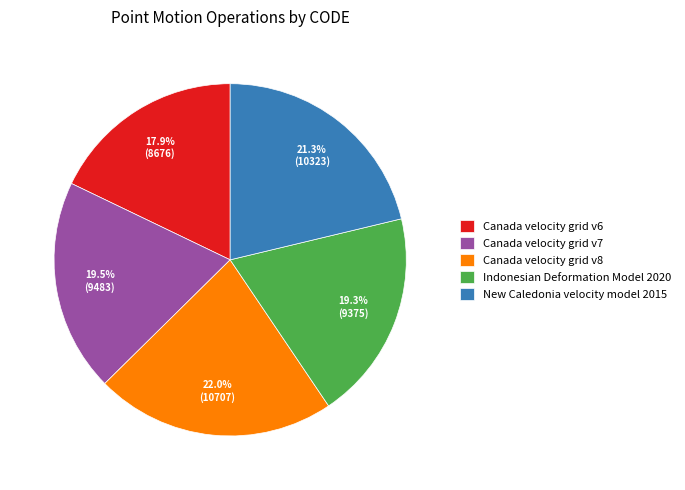

What is the largest slice in the pie chart?

Canada velocity grid v8